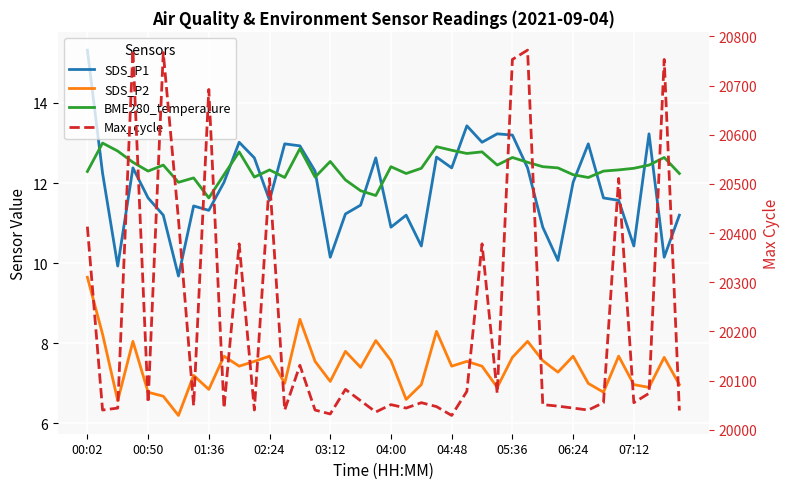

True or false: SDS_P1 and Max_cycle intersect in this chart.

False